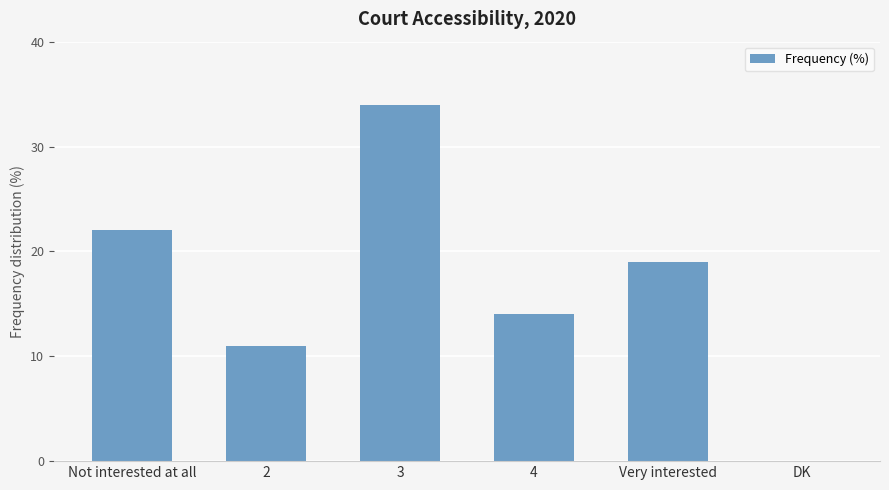

The value at 3 is 19. True or false?

False